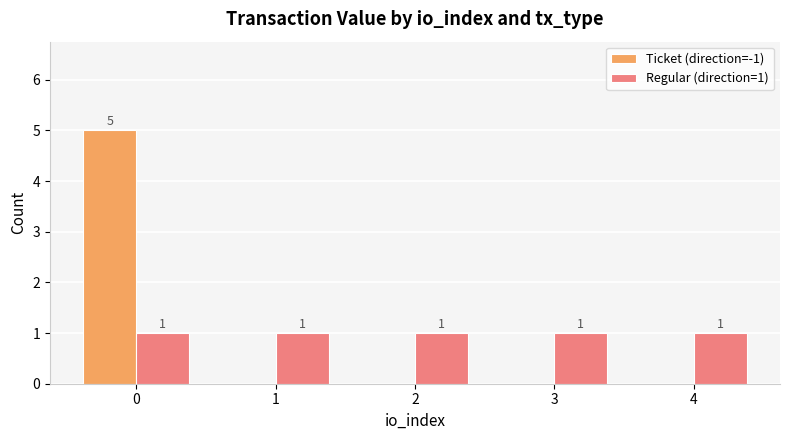

What is the spread (max minus min) of values at 4?

1